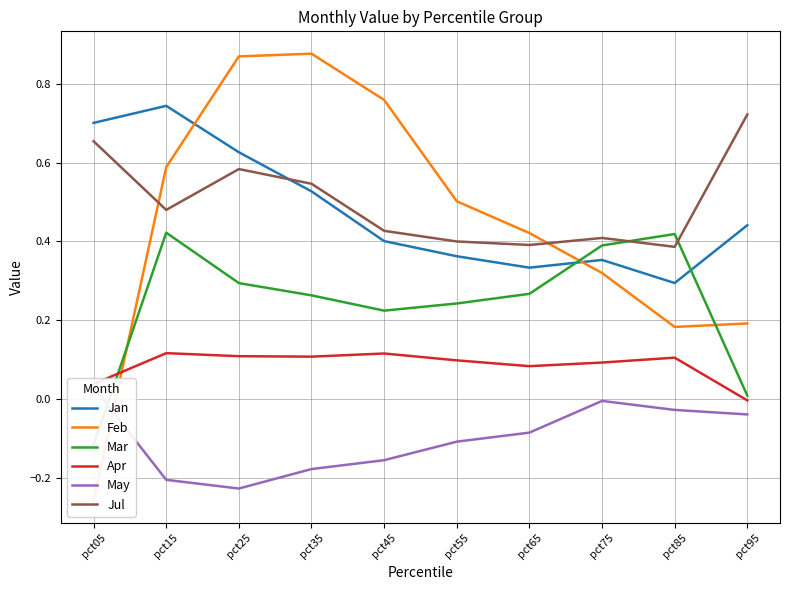

What is the difference between the second highest and second lowest values in the Jul series?

0.3